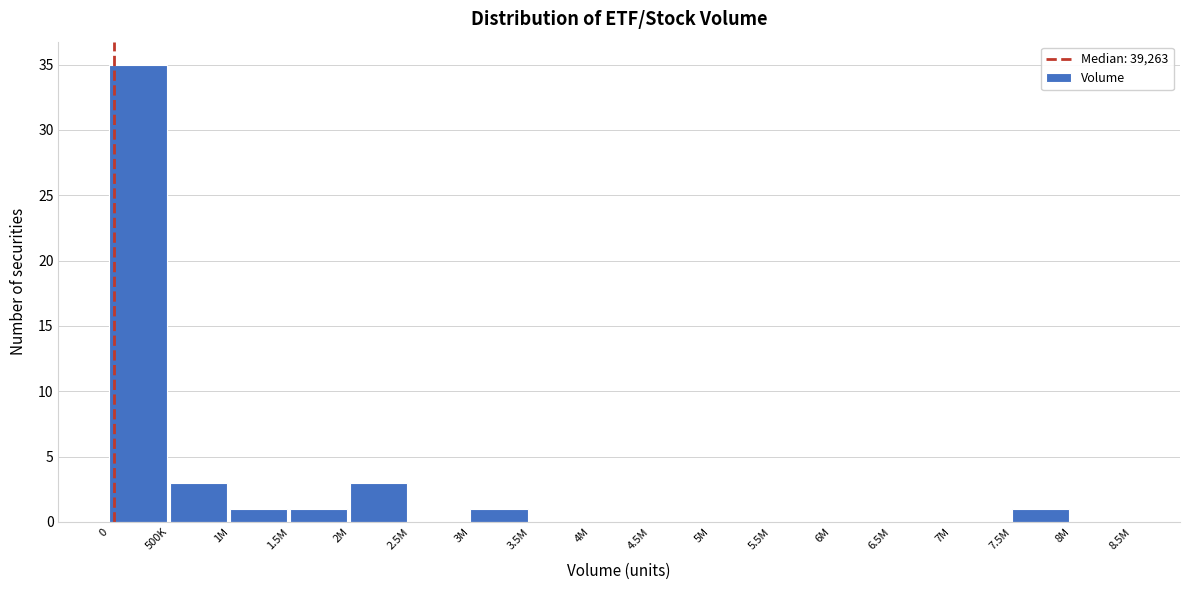

Reading left to right, what are all the values shown in this chart?

0=35	500K=3	1M=1	1.5M=1	2M=3	2.5M=0	3M=1	3.5M=0	4M=0	4.5M=0	5M=0	5.5M=0	6M=0	6.5M=0	7M=0	7.5M=1	8M=0